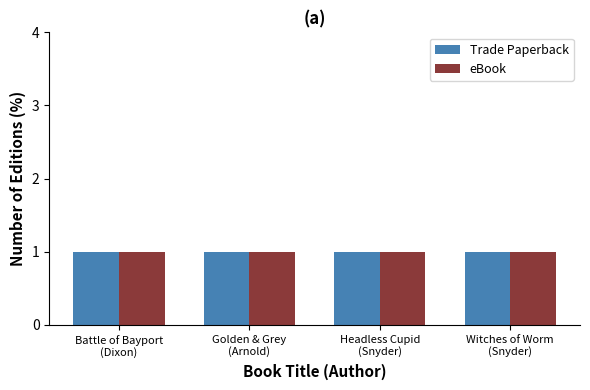

Which series has the largest total across all categories?

Trade Paperback